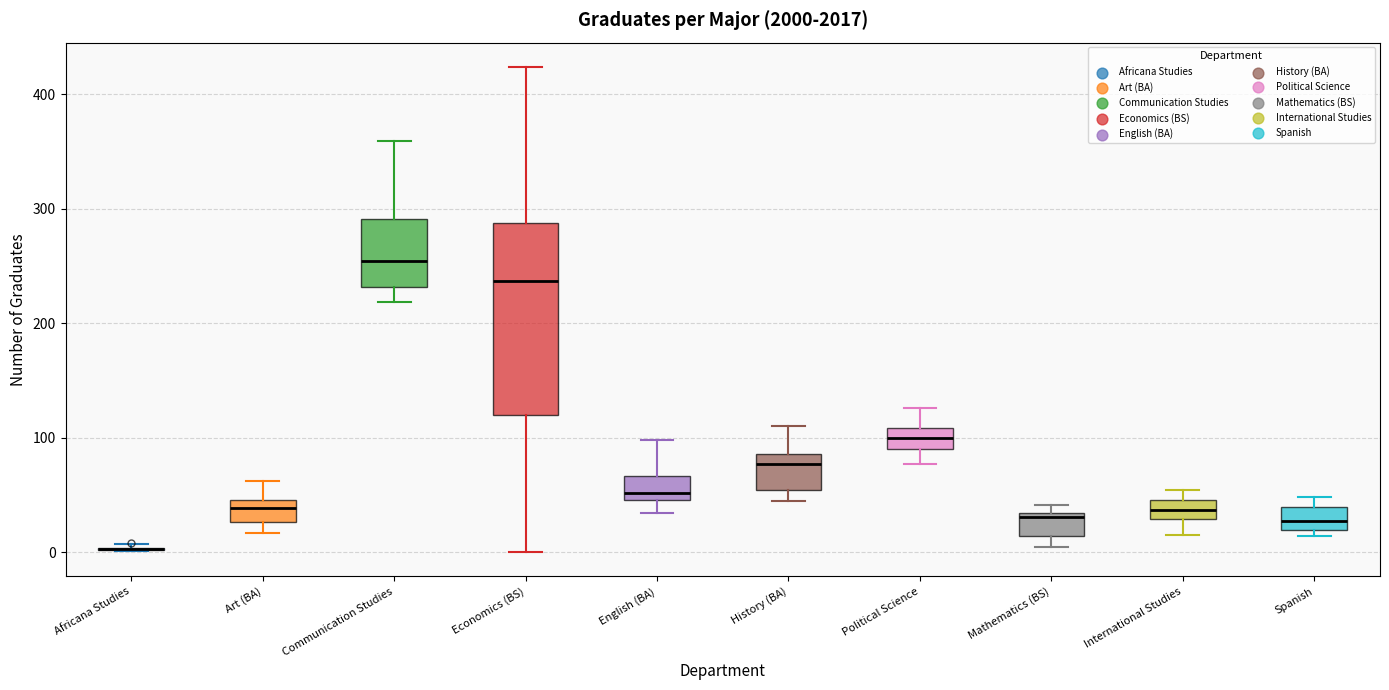

Reading left to right, transcribe this box plot: for each box, give where its median line is, the range the box spans, and where its two whiskers end, as read against the y-axis. The values are not printed on the chart, so give them approximately, as read against the axis.

Africana Studies: box collapsed to a line at 0, whiskers 0 to 10
Art (BA): median 40, box 30 to 50, whiskers 20 to 60
Communication Studies: median 250, box 230 to 290, whiskers 220 to 360
Economics (BS): median 240, box 120 to 290, whiskers 0 to 420
English (BA): median 50 (just above the box's lower edge), box 50 to 70, whiskers 30 to 100
History (BA): median 80, box 50 to 90, whiskers 50 (just below the box's lower edge) to 110
Political Science: median 100, box 90 to 110, whiskers 80 to 130
Mathematics (BS): median 30 (just below the box's upper edge), box 10 to 30, whiskers 10 (just below the box's lower edge) to 40
International Studies: median 40, box 30 to 50, whiskers 20 to 50 (above the box's upper edge)
Spanish: median 30, box 20 to 40, whiskers 10 to 50